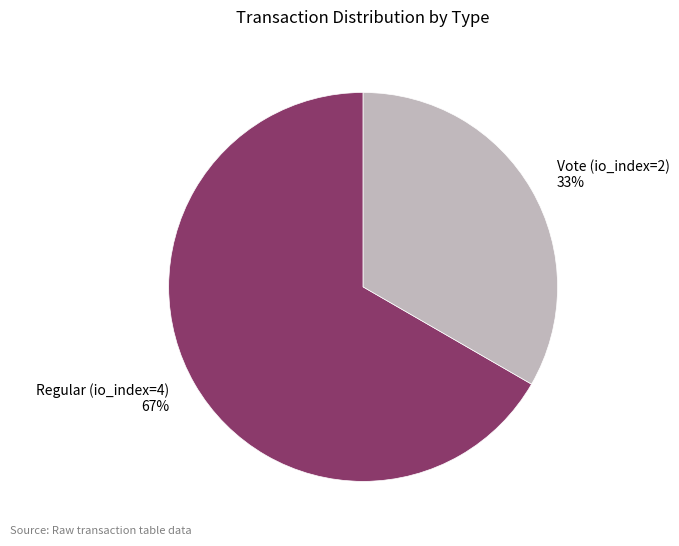

Count the number of slices in the pie.

2